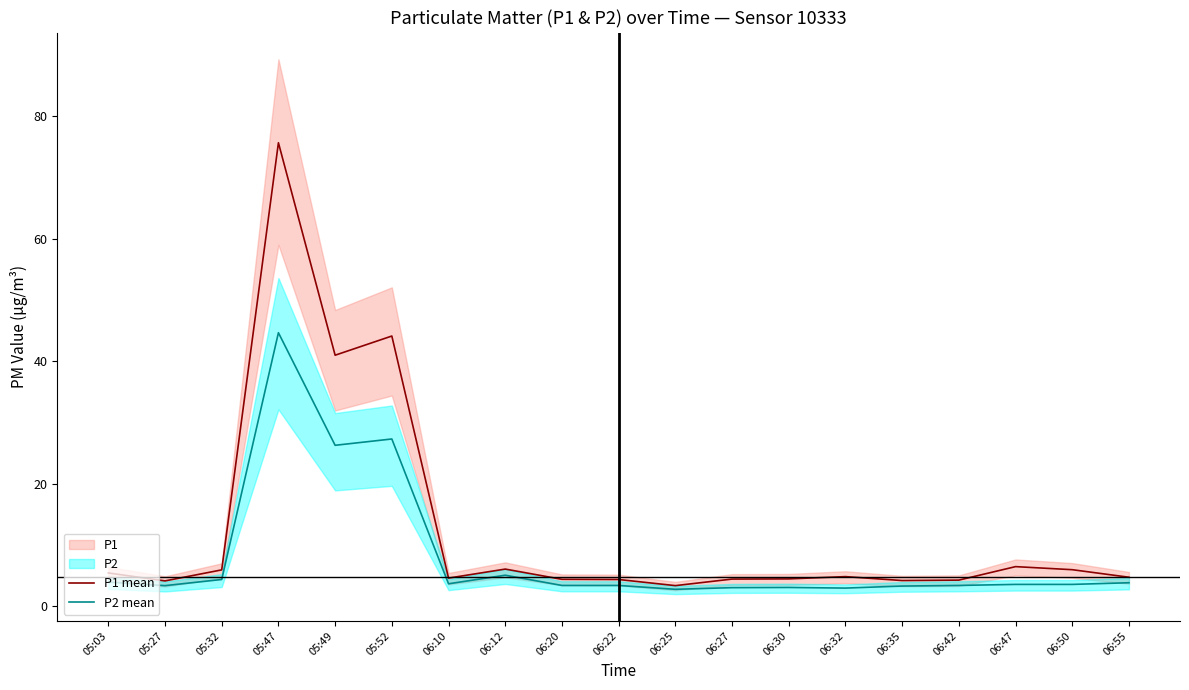

Which category has the lowest value in the P1 mean series?

06:25